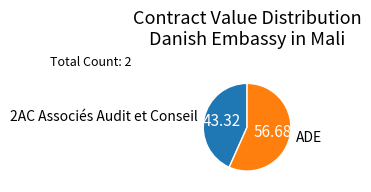

What is the largest slice in the pie chart?

ADE